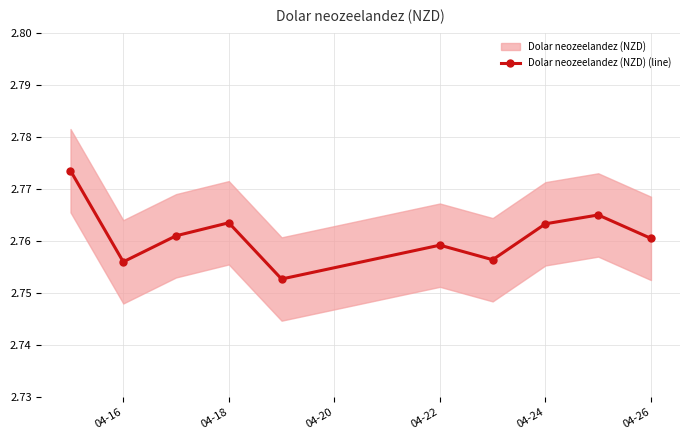

How many interior local peaks (higher than both neighbors) does the data have?

3